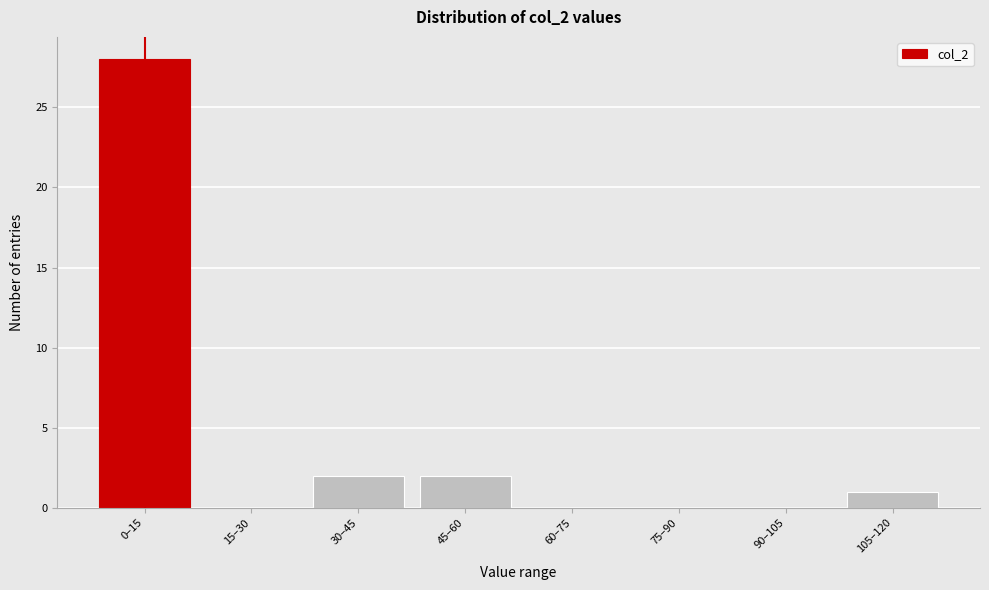

Reading left to right, transcribe all the data shown in this chart.

0–15=28	15–30=0	30–45=2	45–60=2	60–75=0	75–90=0	90–105=0	105–120=1